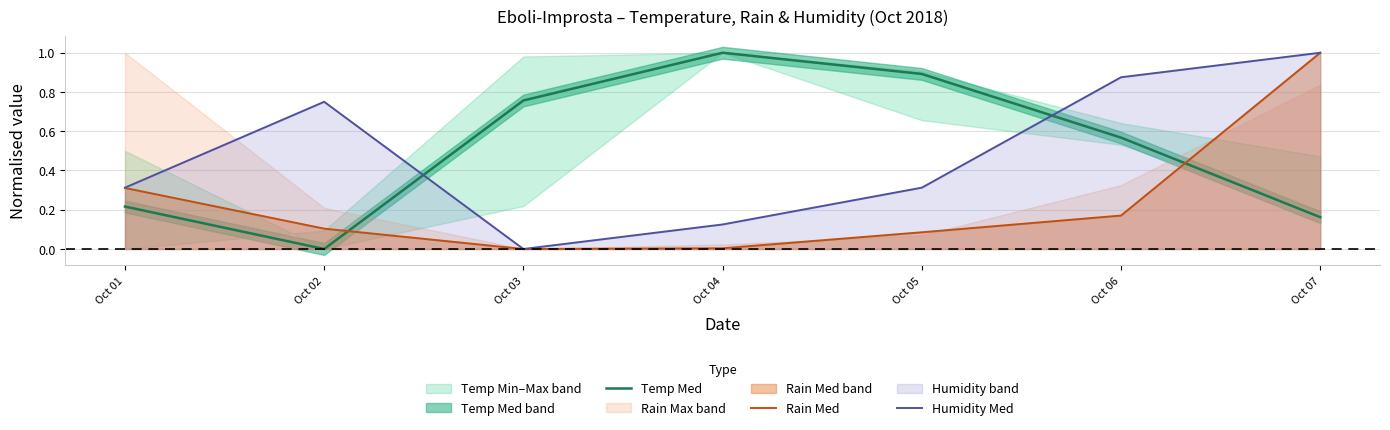

Is the value of Humidity Med at Oct 05 greater than the value of Rain Med at Oct 03?

Yes